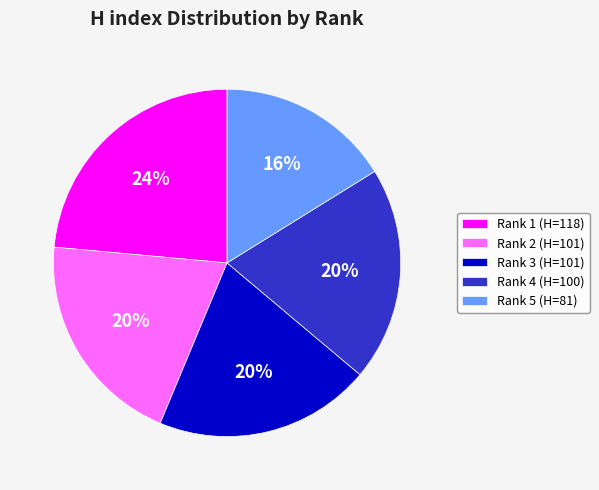

What is the smallest slice in the pie chart?

Rank 5